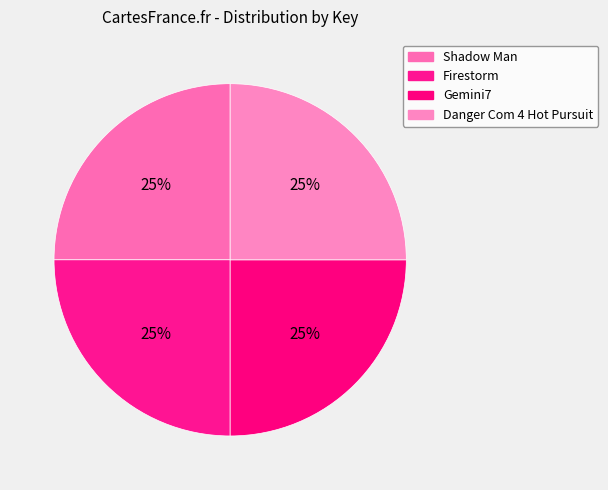

Which slice is the smallest?

Firestorm